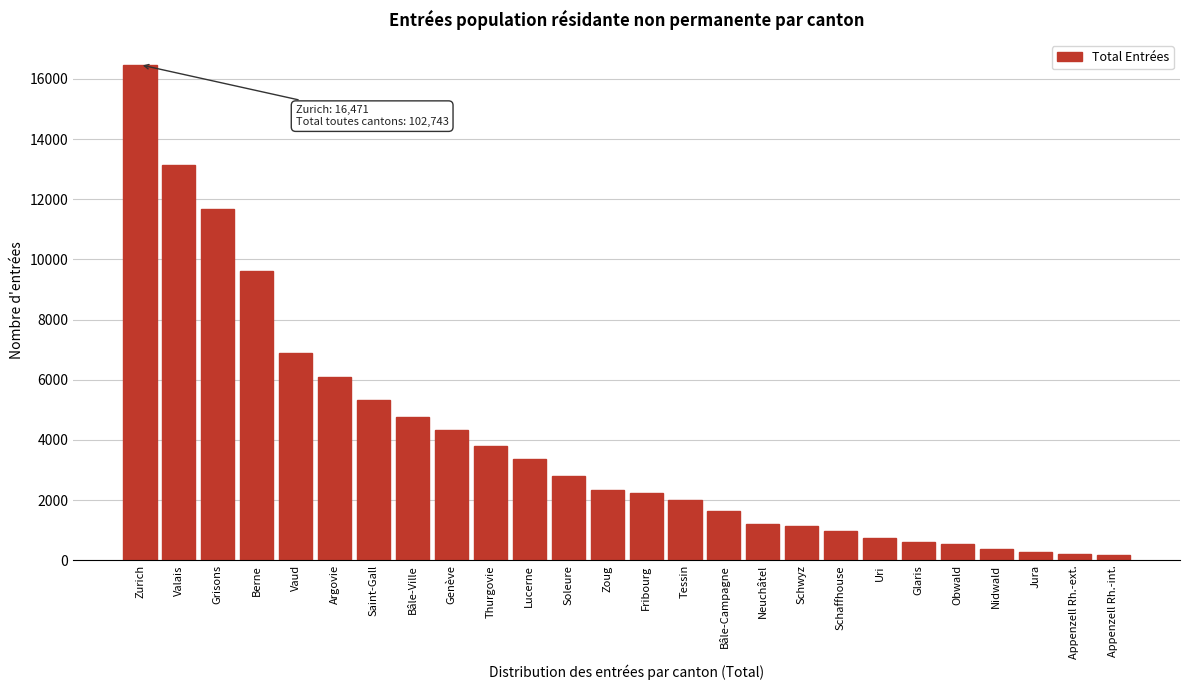

What is the label of the 23rd bar from the right?

Berne